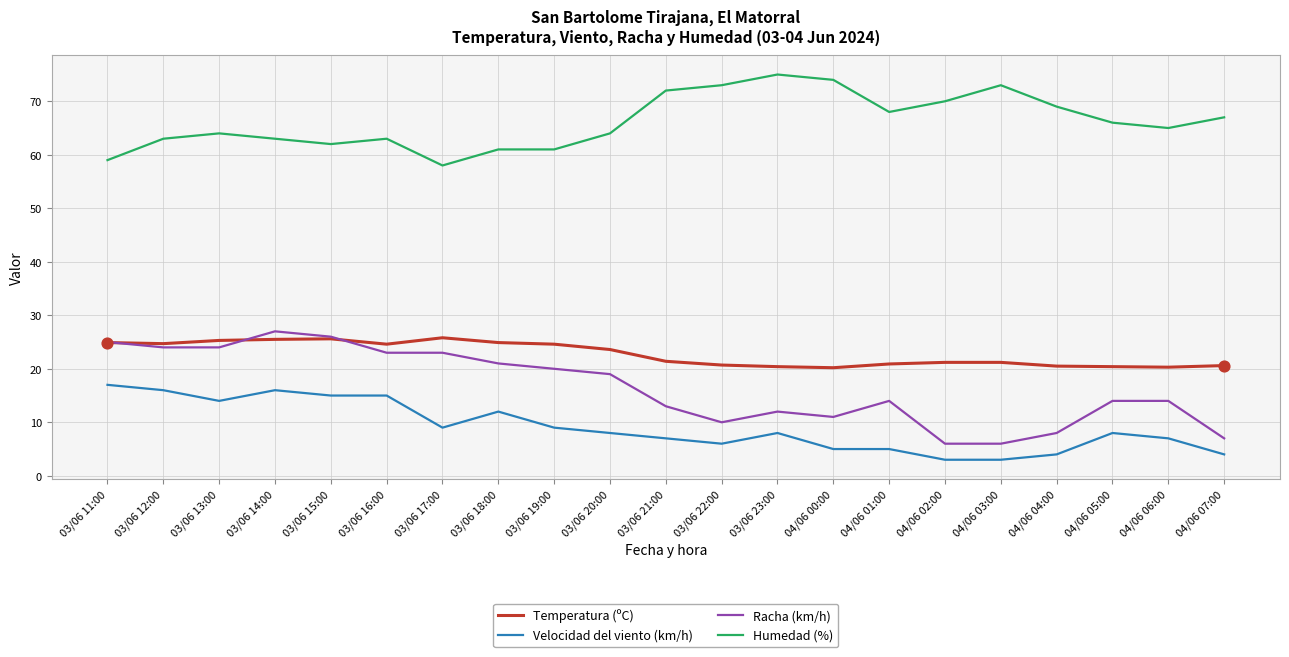

What is the spread (max minus min) of values at 03/06 17:00?

49.0